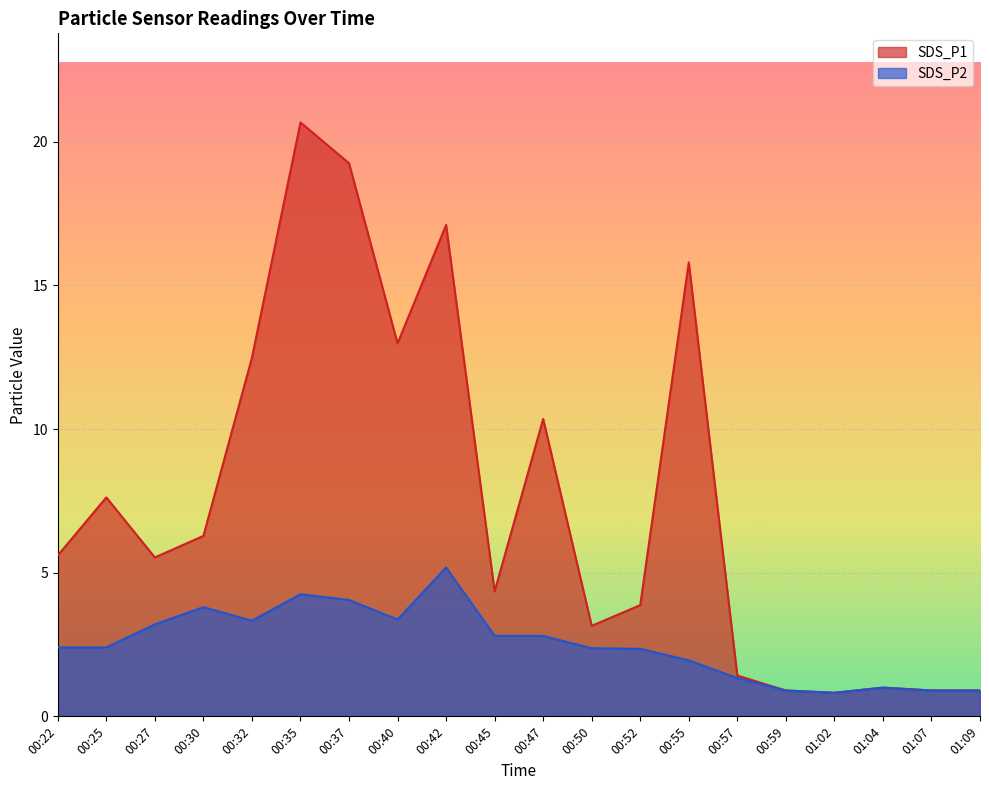

Reading right to left, what are all the values shown in this chart?

SDS_P1: 0.9	0.9	1.0	0.8	0.9	1.4	15.8	3.9	3.1	10.3	4.3	17.1	13.0	19.2	20.7	12.5	6.3	5.5	7.6	5.6
SDS_P2: 0.9	0.9	1.0	0.8	0.9	1.3	1.9	2.4	2.4	2.8	2.8	5.2	3.4	4.0	4.2	3.3	3.8	3.2	2.4	2.4